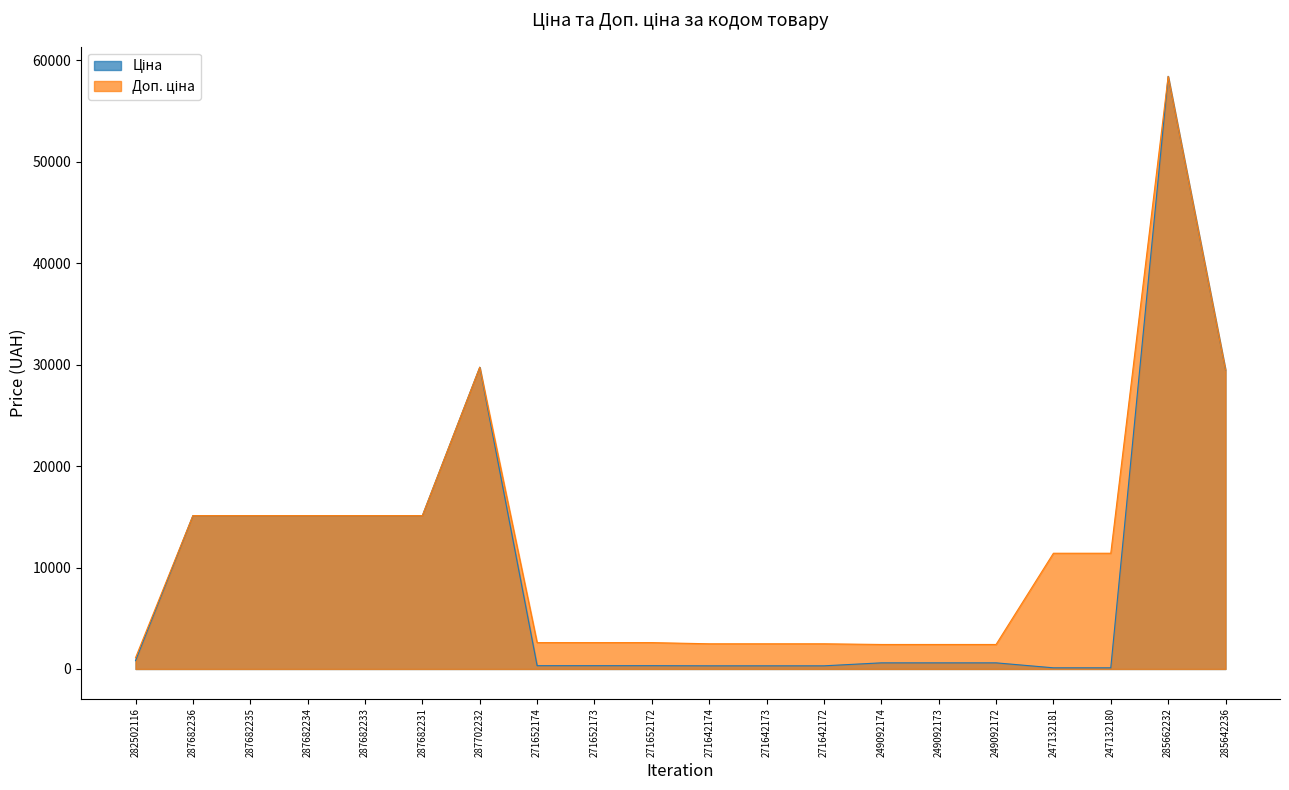

True or false: Доп. ціна and Ціна cross at least once.

False